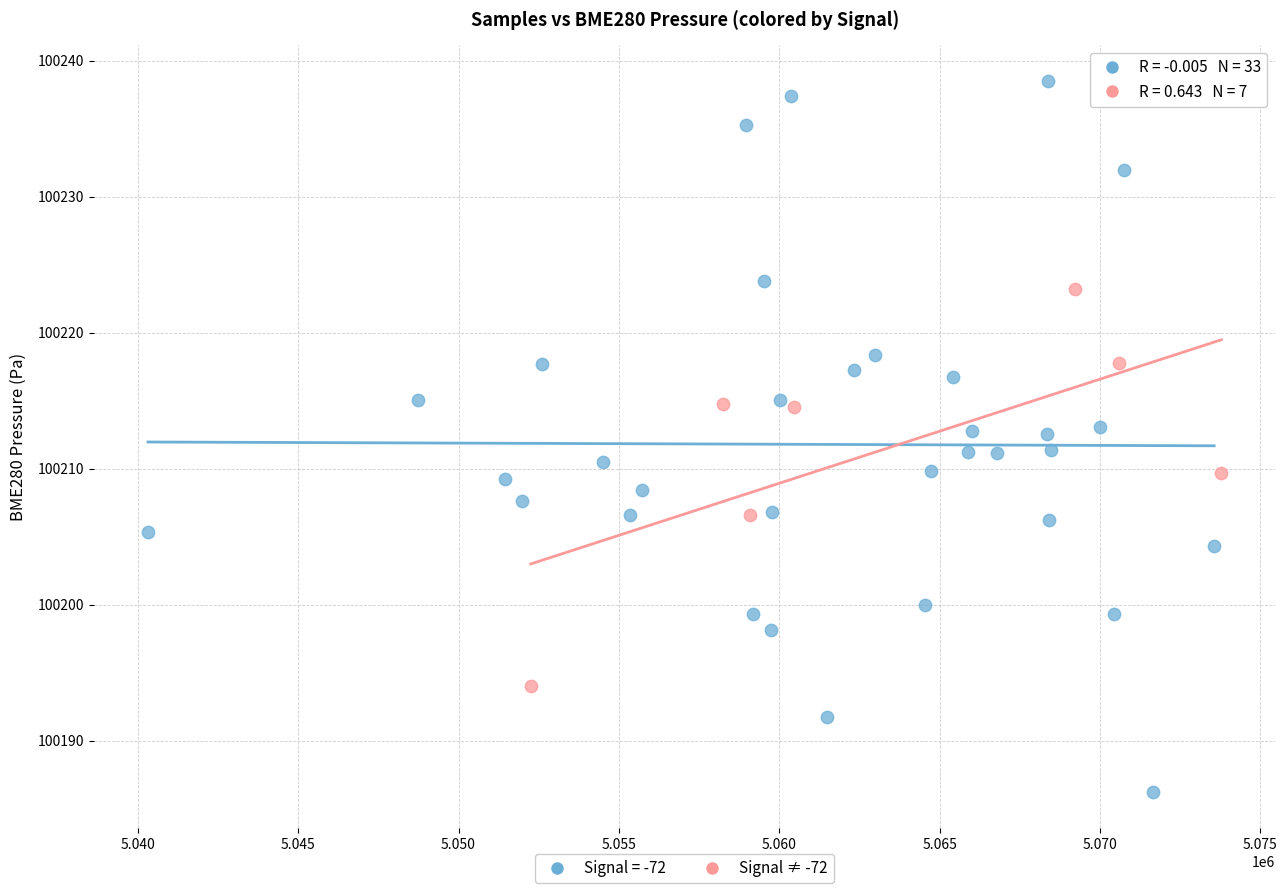

Which series reaches the maximum Y coordinate?

Signal = -72